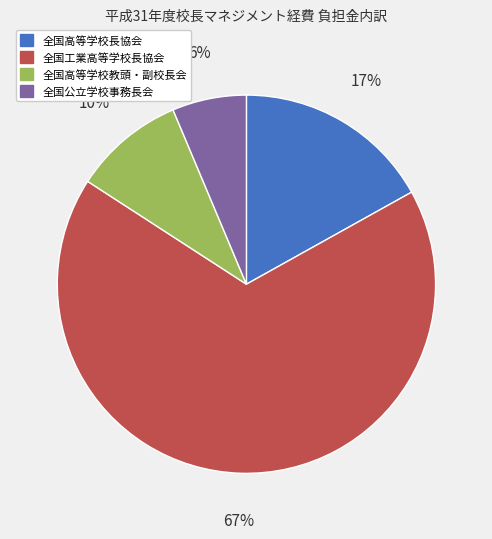

How many segments does this pie chart have?

4